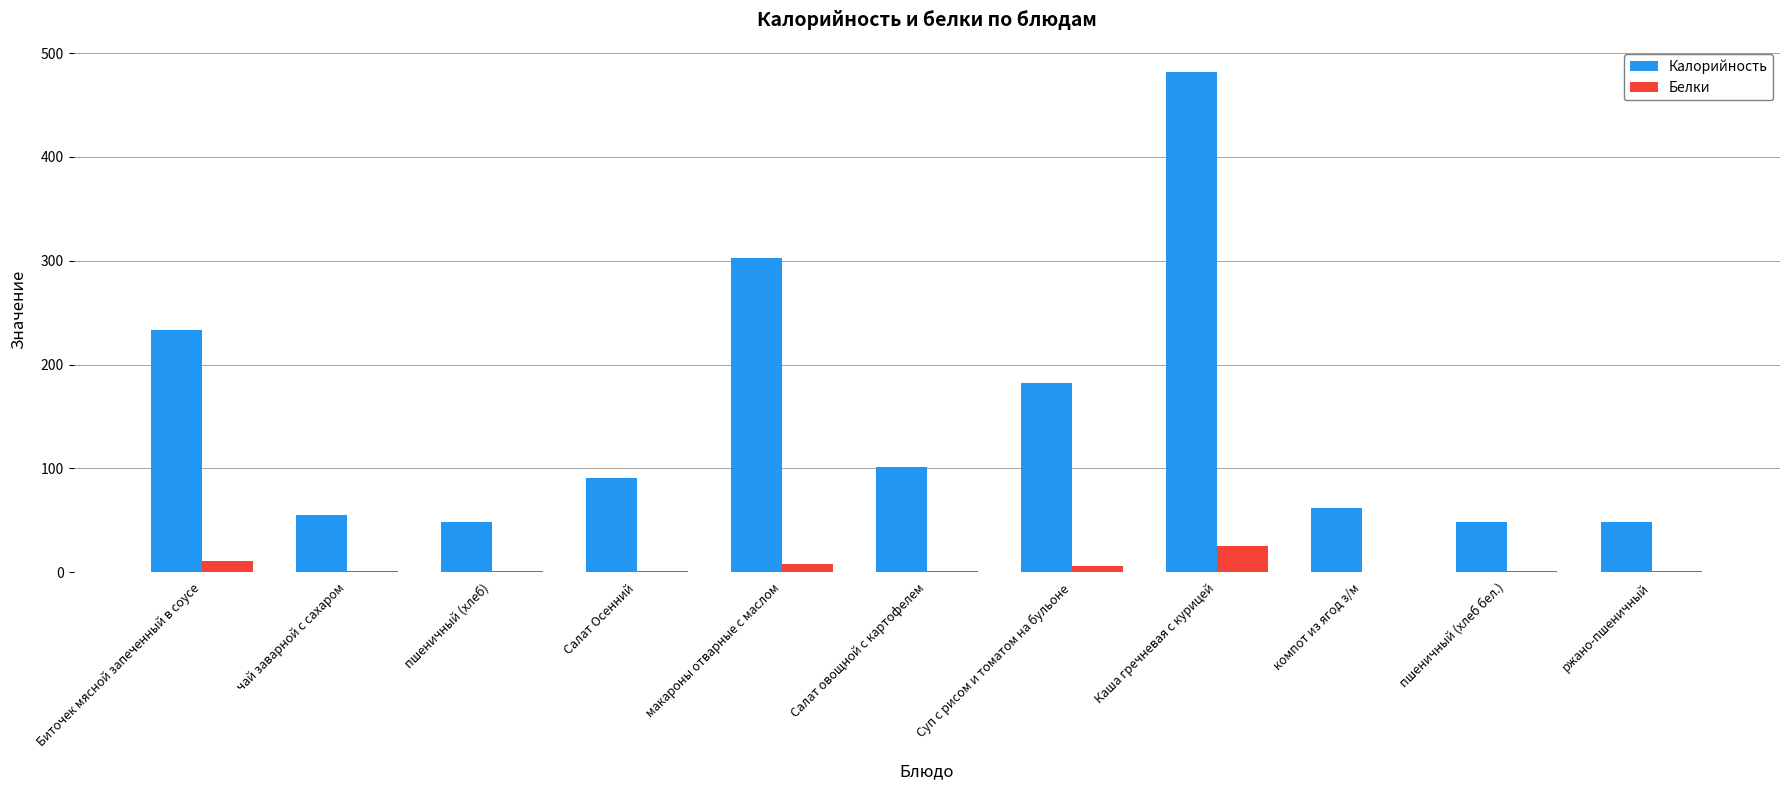

At which category does the chart reach its peak across all series?

Каша гречневая с курицей